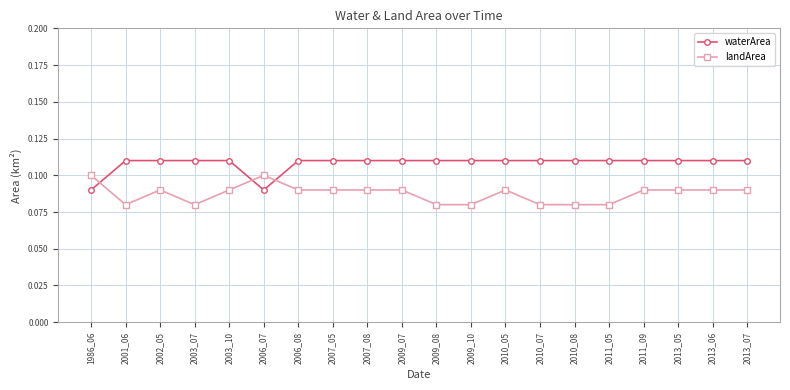

How many waterArea values are between 0 and 1?

20